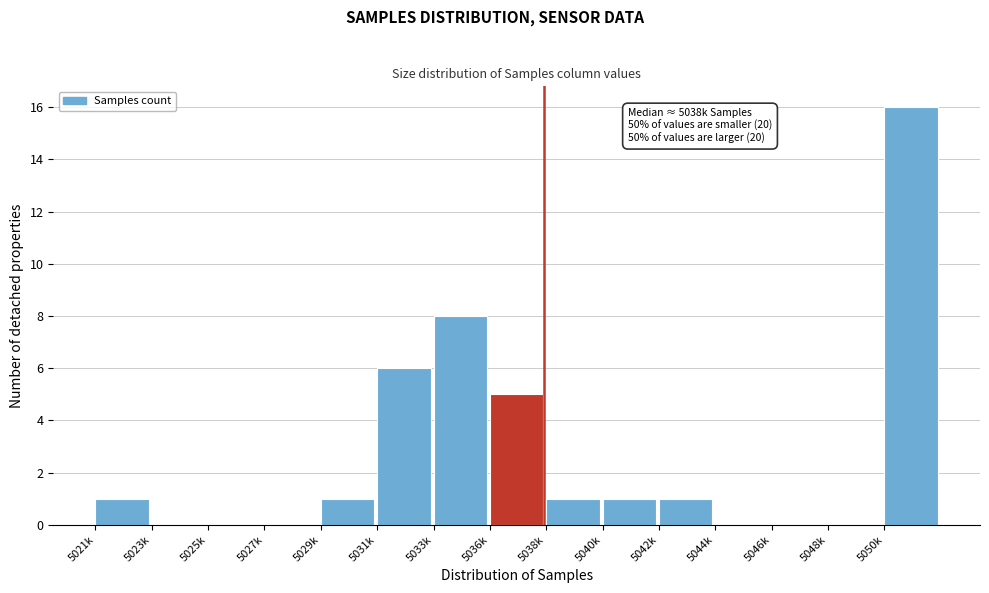

Reading left to right, list all the values displayed in this chart.

5021k=1	5023k=0	5025k=0	5027k=0	5029k=1	5031k=6	5033k=8	5036k=5	5038k=1	5040k=1	5042k=1	5044k=0	5046k=0	5048k=0	5050k=16